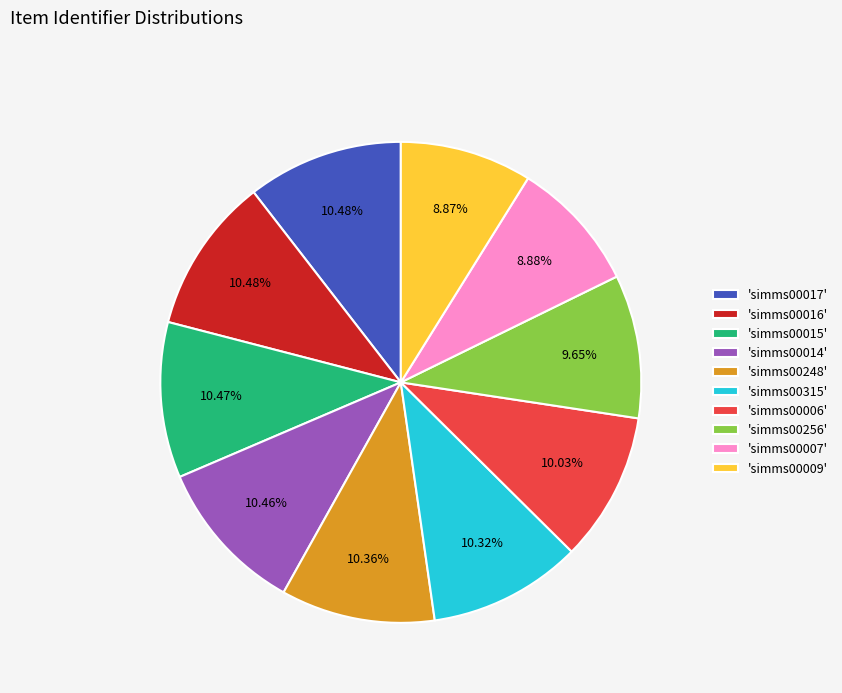

Is there a majority slice in this chart?

No